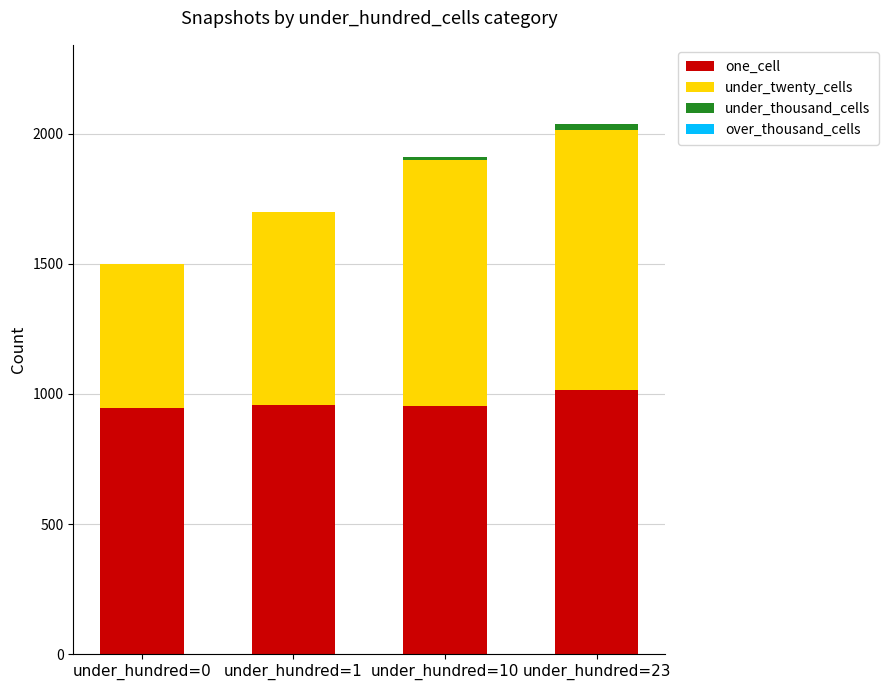

What is the highest value of the one_cell series?

1015